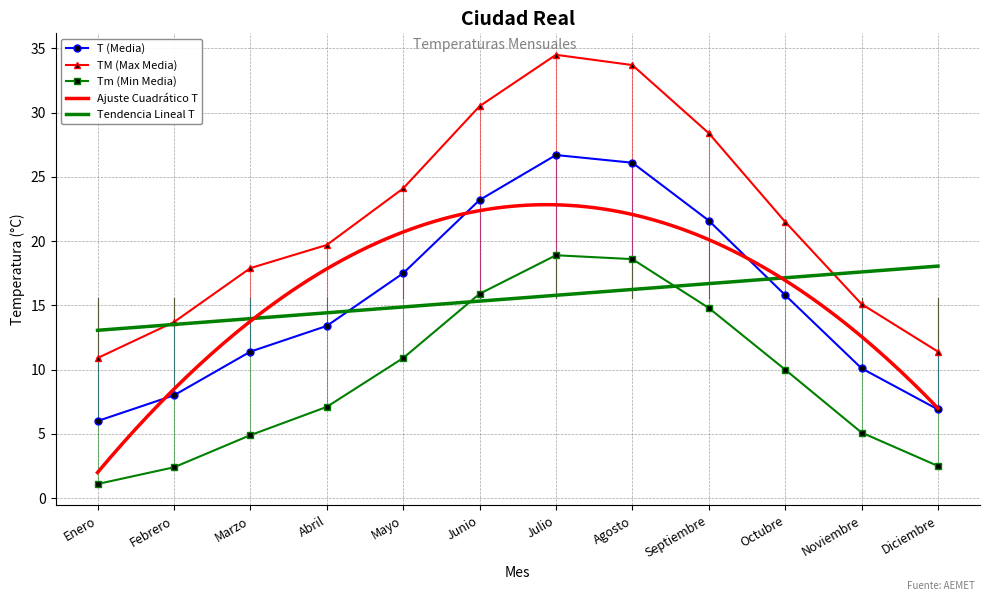

Which series has the largest total across all categories?

TM (Max Media)